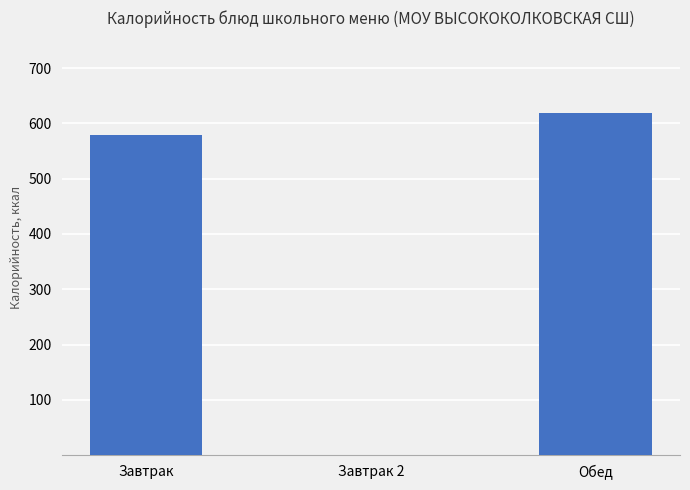

What value does the data have at Обед?

619.1